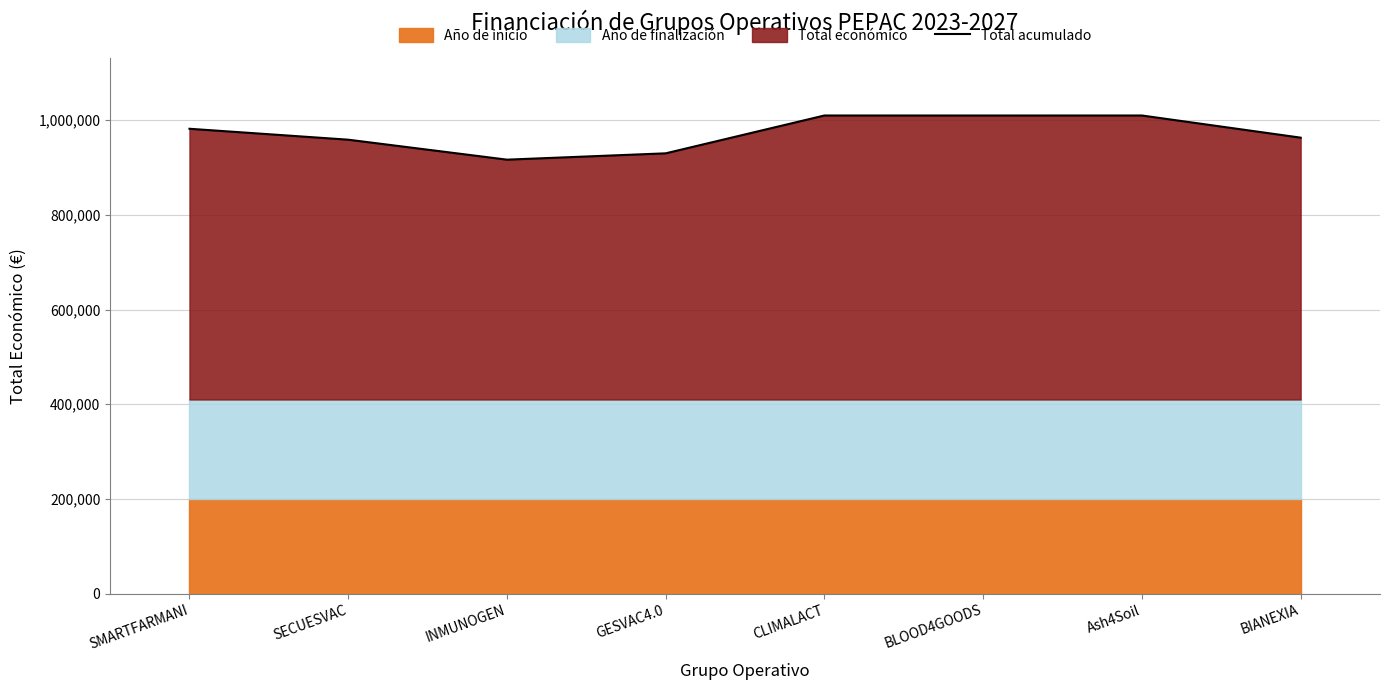

Reading left to right, what are all the values shown in this chart?

981965	958889	916703	930062	1010000	1009960	1010000	963196